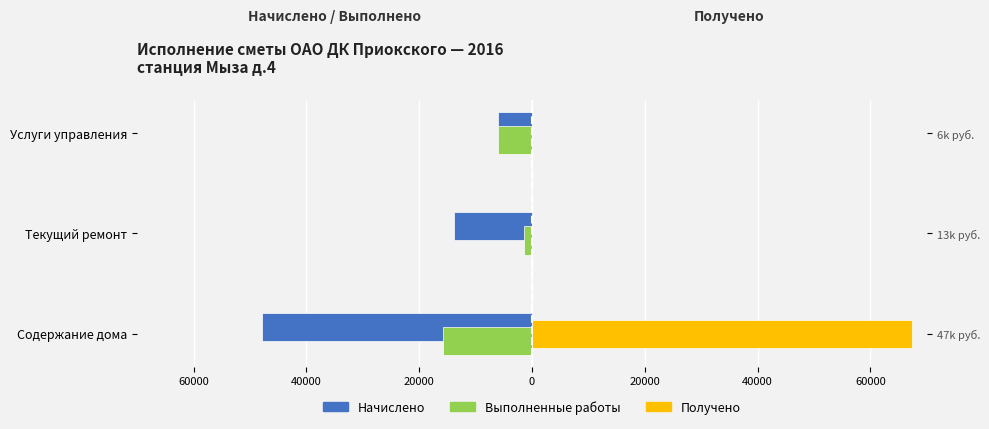

How many data points does each series have?

3